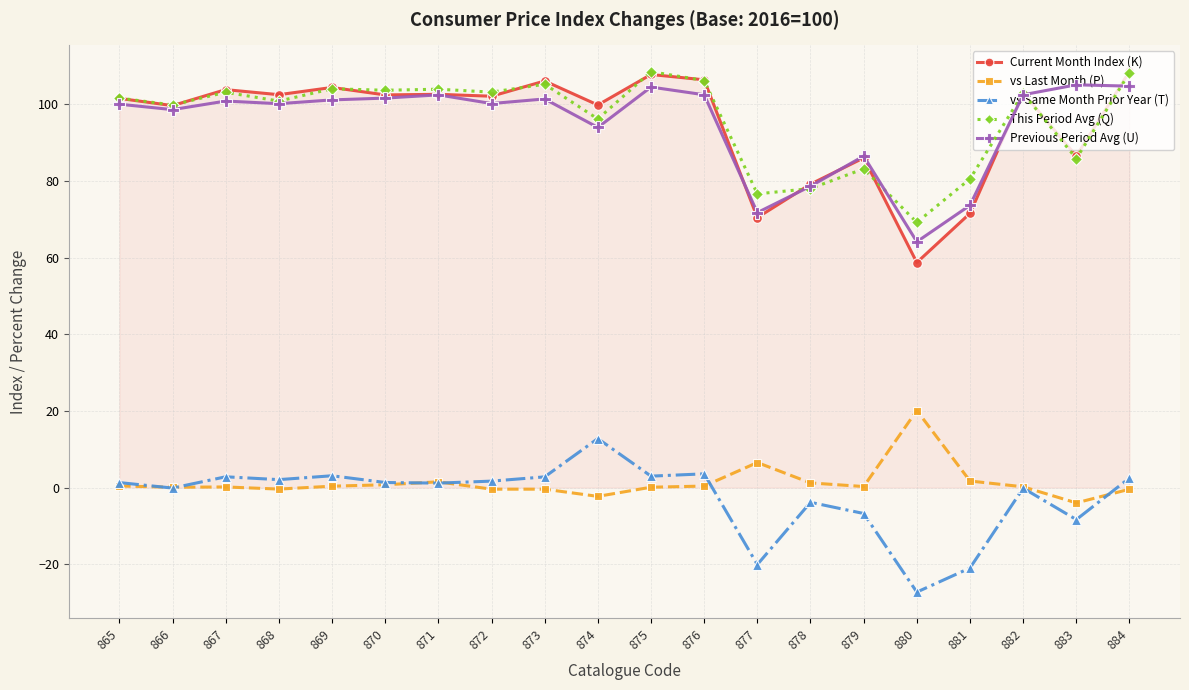

At which label does vs Same Month Prior Year (T) reach its minimum?

880